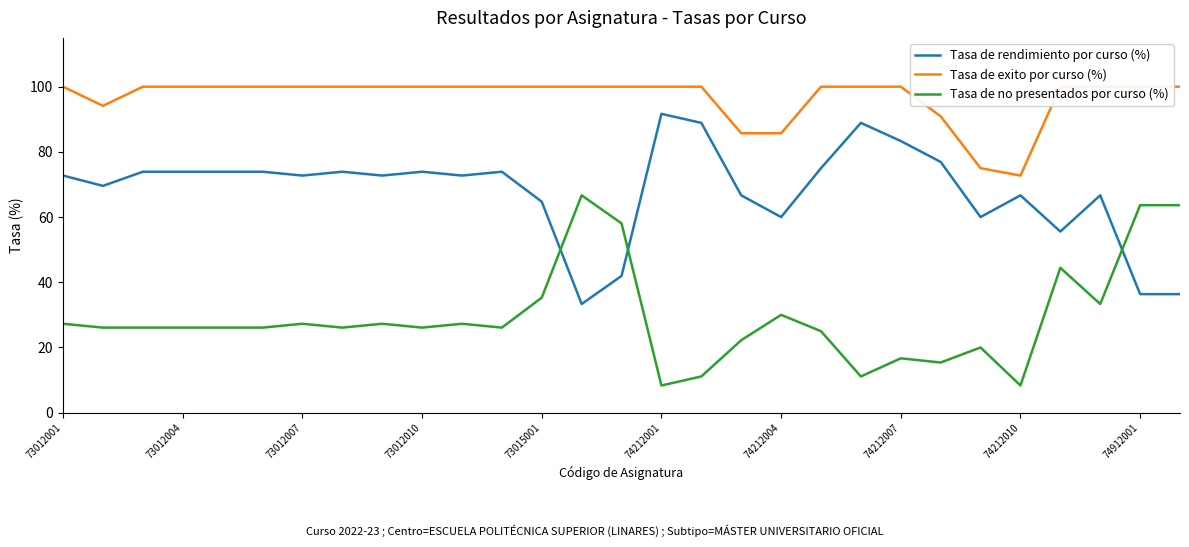

At how many categories does at least one series exceed 24?

29